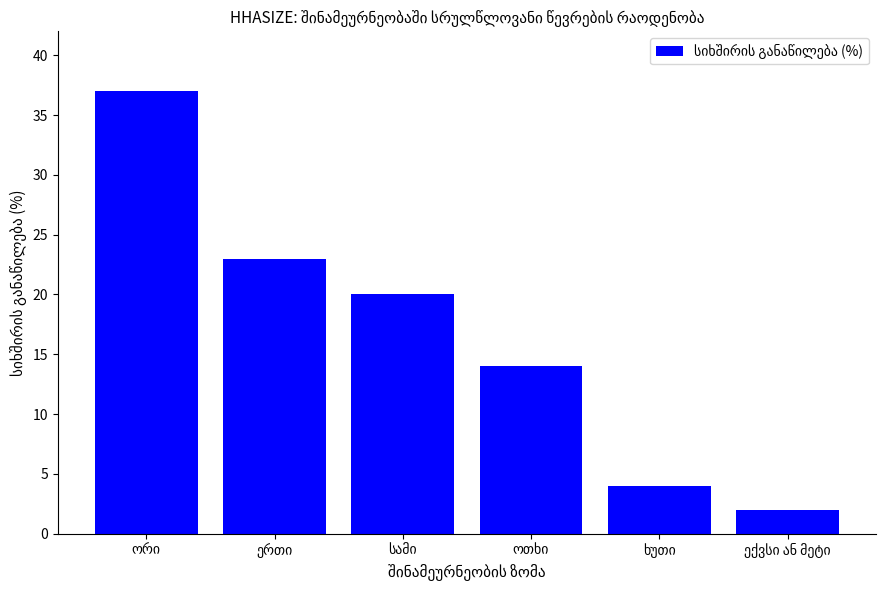

What is the greatest value displayed?

37